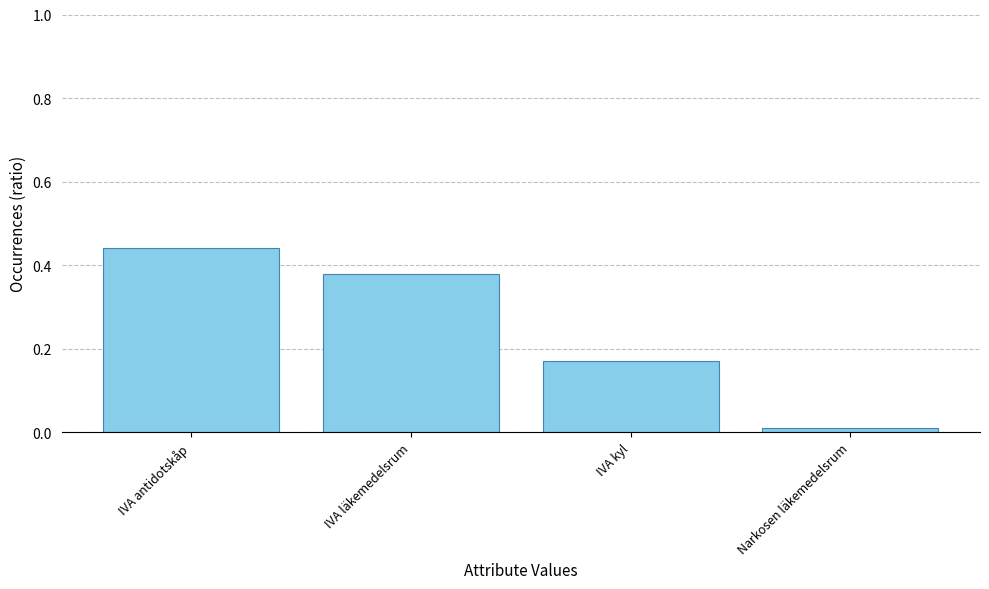

At which label is the value closest to 0?

Narkosen läkemedelsrum